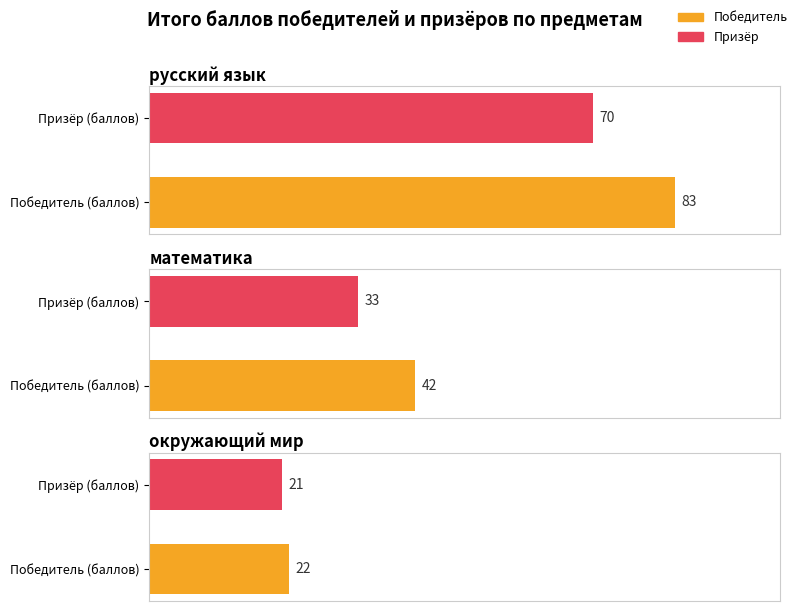

True or false: окружающий мир has a value of 38 at Победитель (баллов).

False